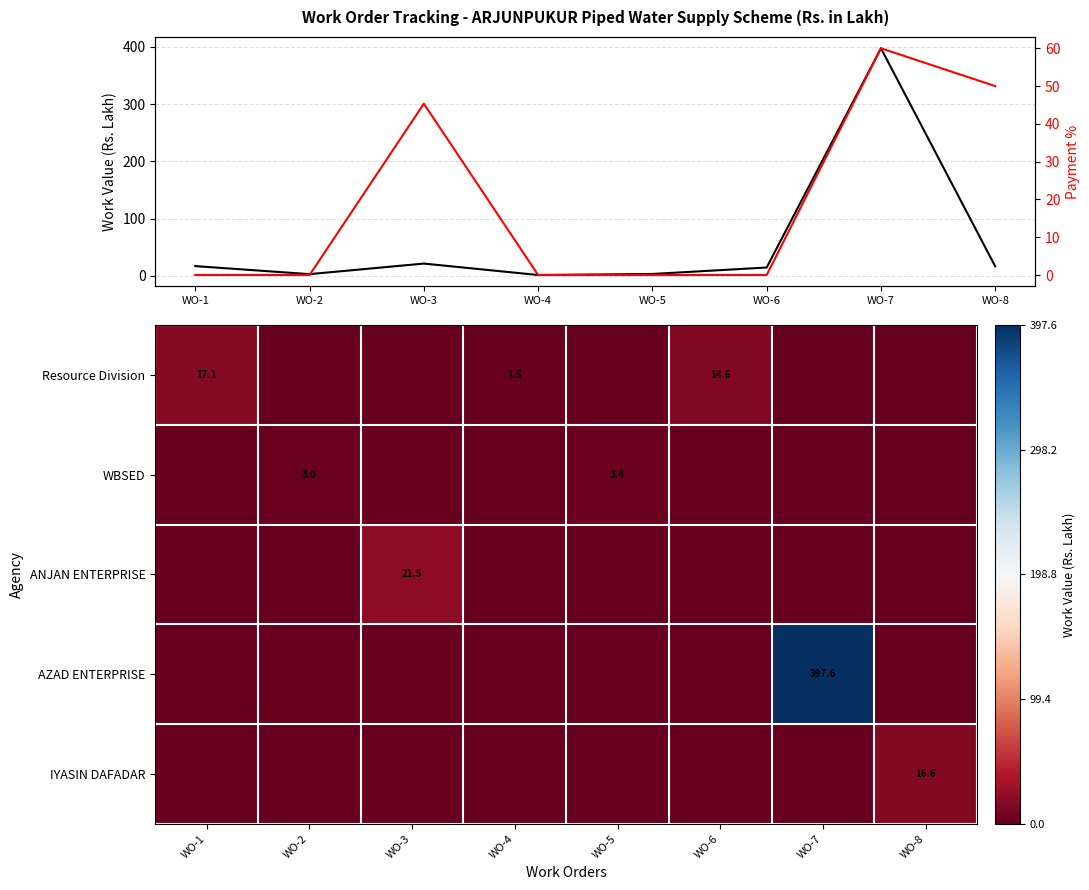

True or false: Work Value (Rs. Lakh) has a value of 4.3 at WO-2.

False